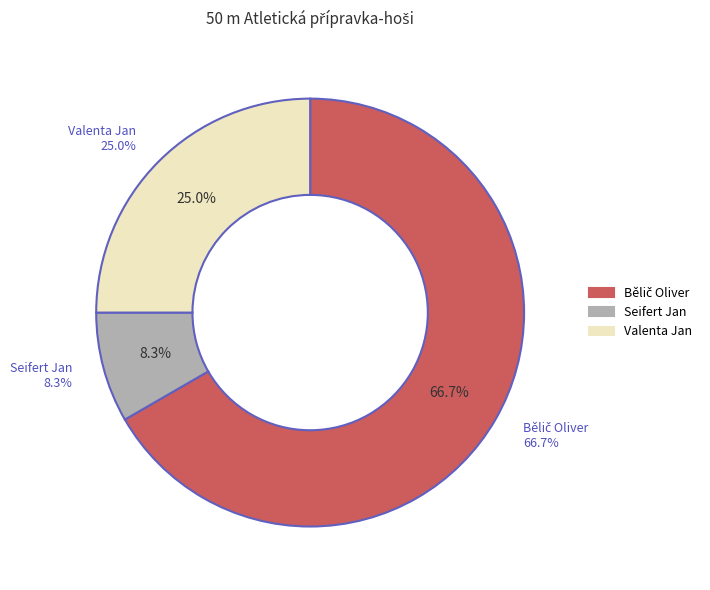

How many segments does this pie chart have?

3